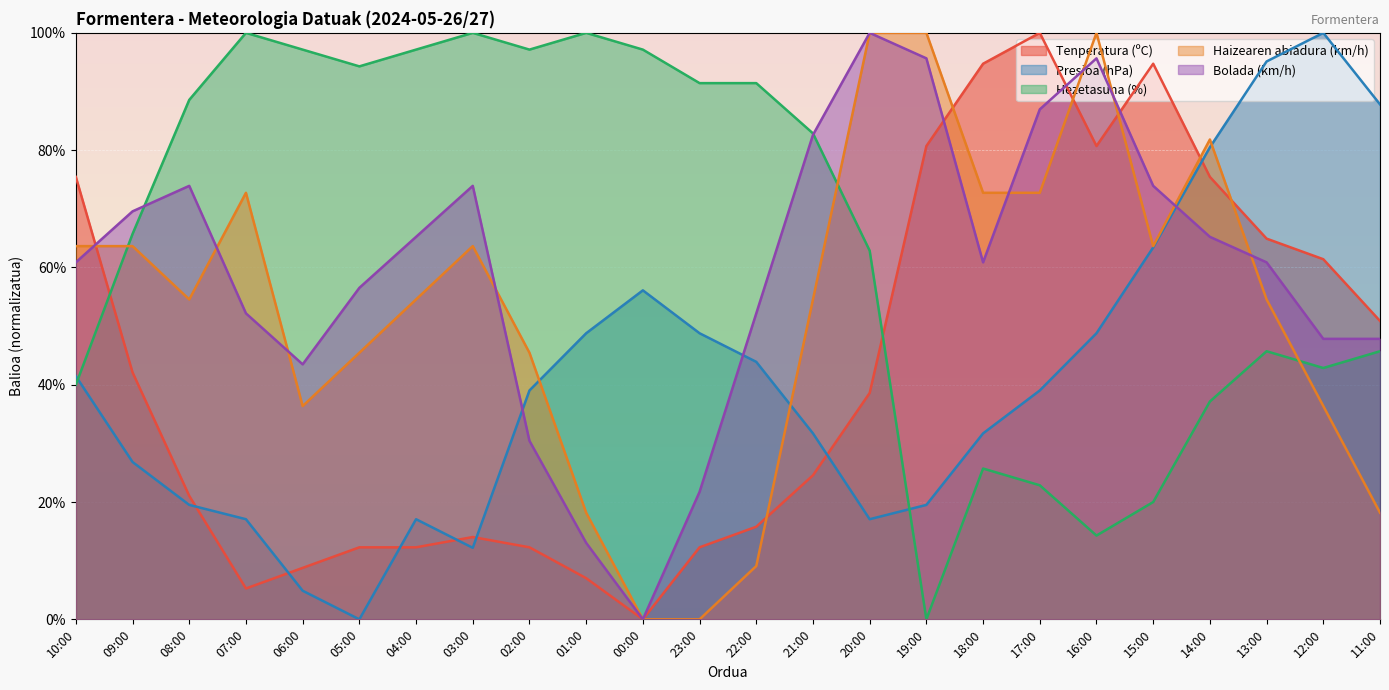

What is the value of the Bolada (km/h) point at the 16th from the left?

95.7